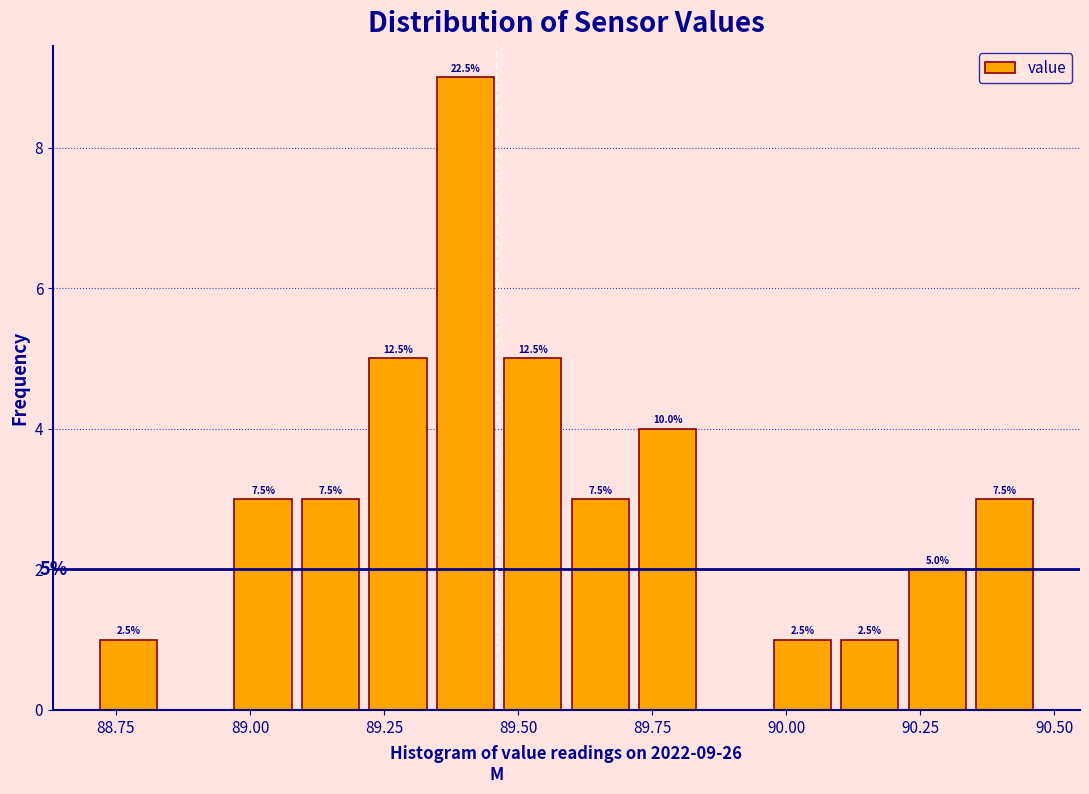

Around what value on the x-axis is the tallest bar? Give the approximate position of its centre, as read against the axis.

89.40